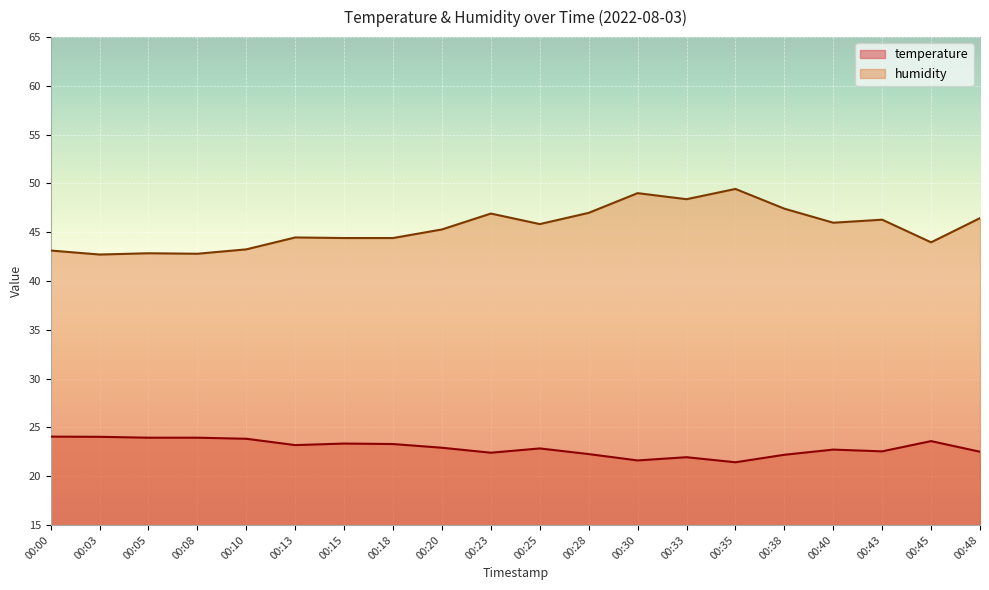

True or false: temperature and humidity intersect in this chart.

False